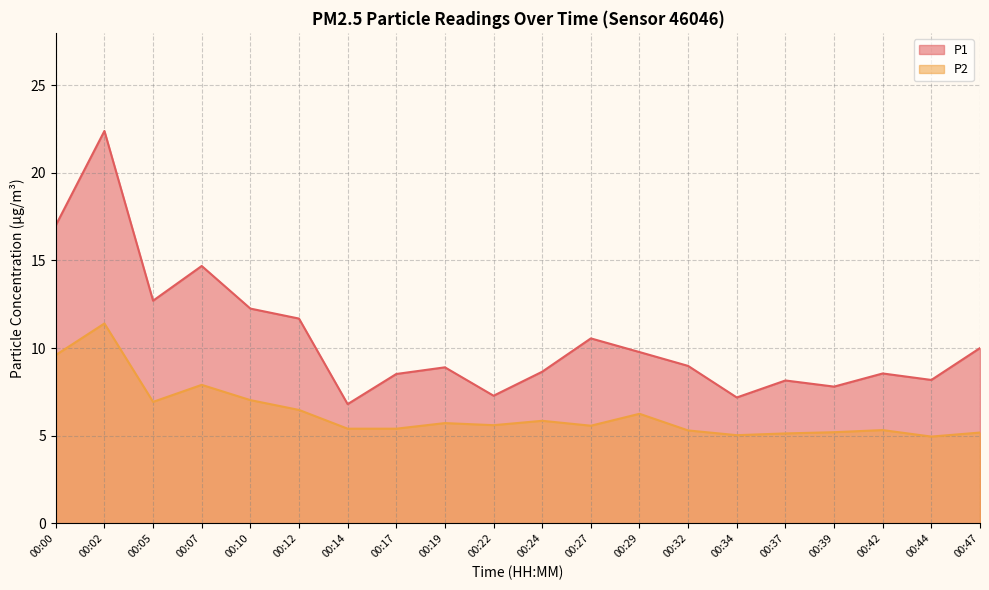

The P1 series shows 11.0 at 00:00. True or false?

False